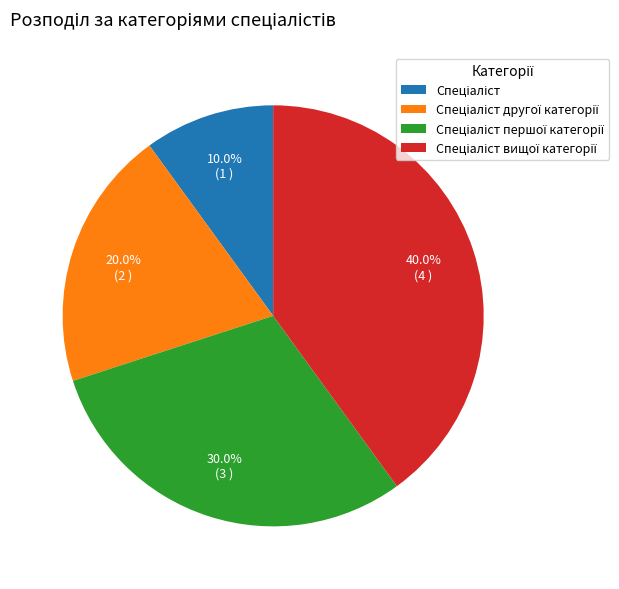

Does any single category account for the majority?

No